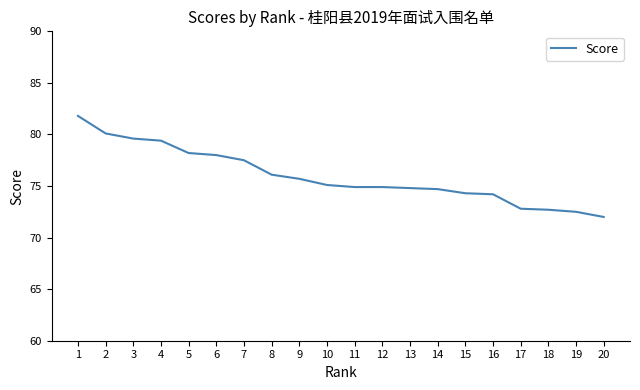

Between 13 and 7, which is larger?

7